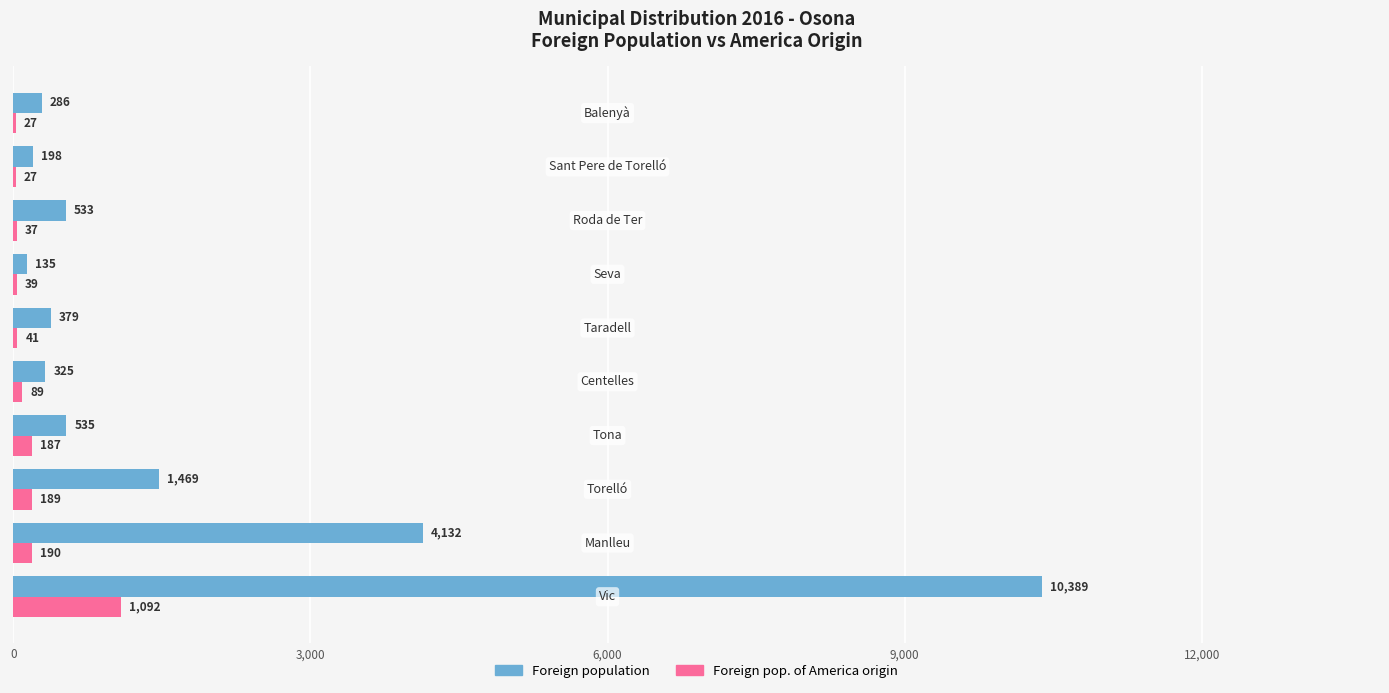

What is the maximum value for Foreign pop. of America origin?

1092